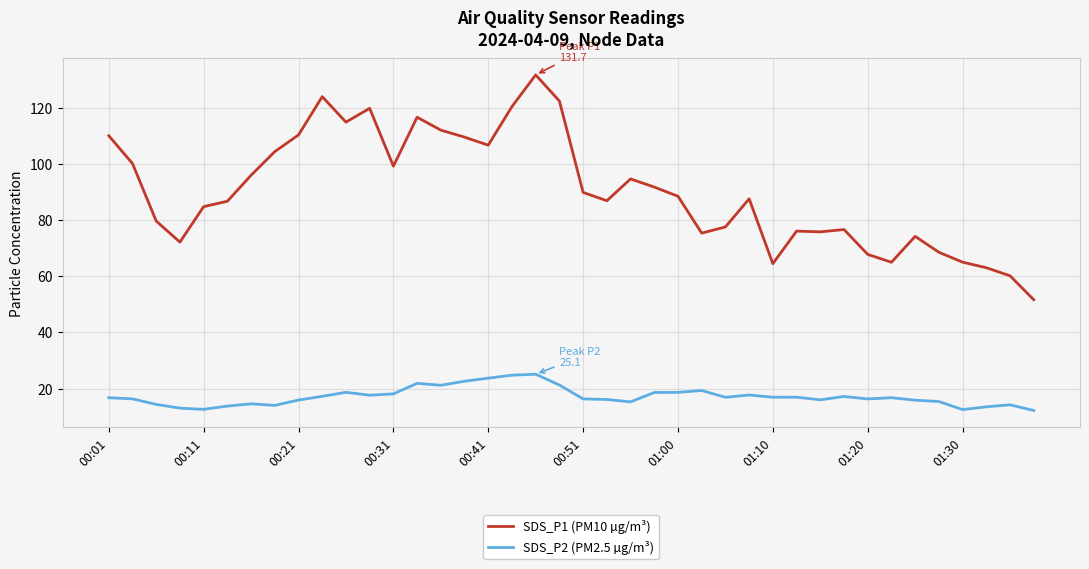

What is the highest value of the SDS_P1 (PM10 µg/m³) series?

131.7